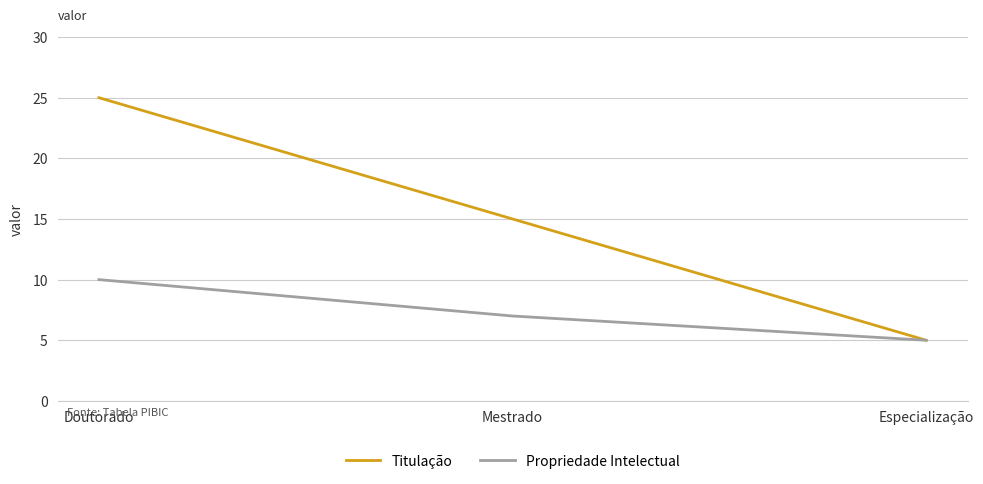

Which category has the highest value in the Propriedade Intelectual series?

Doutorado